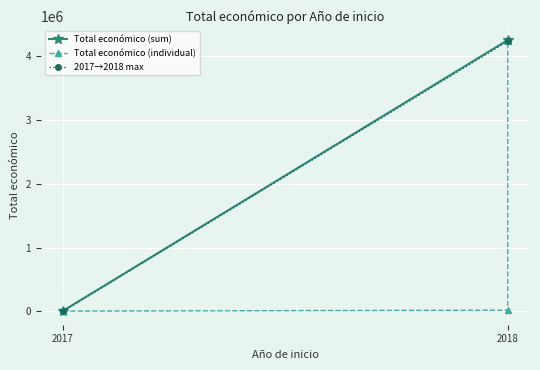

Is it true that the value at 2018 is 848171?

False